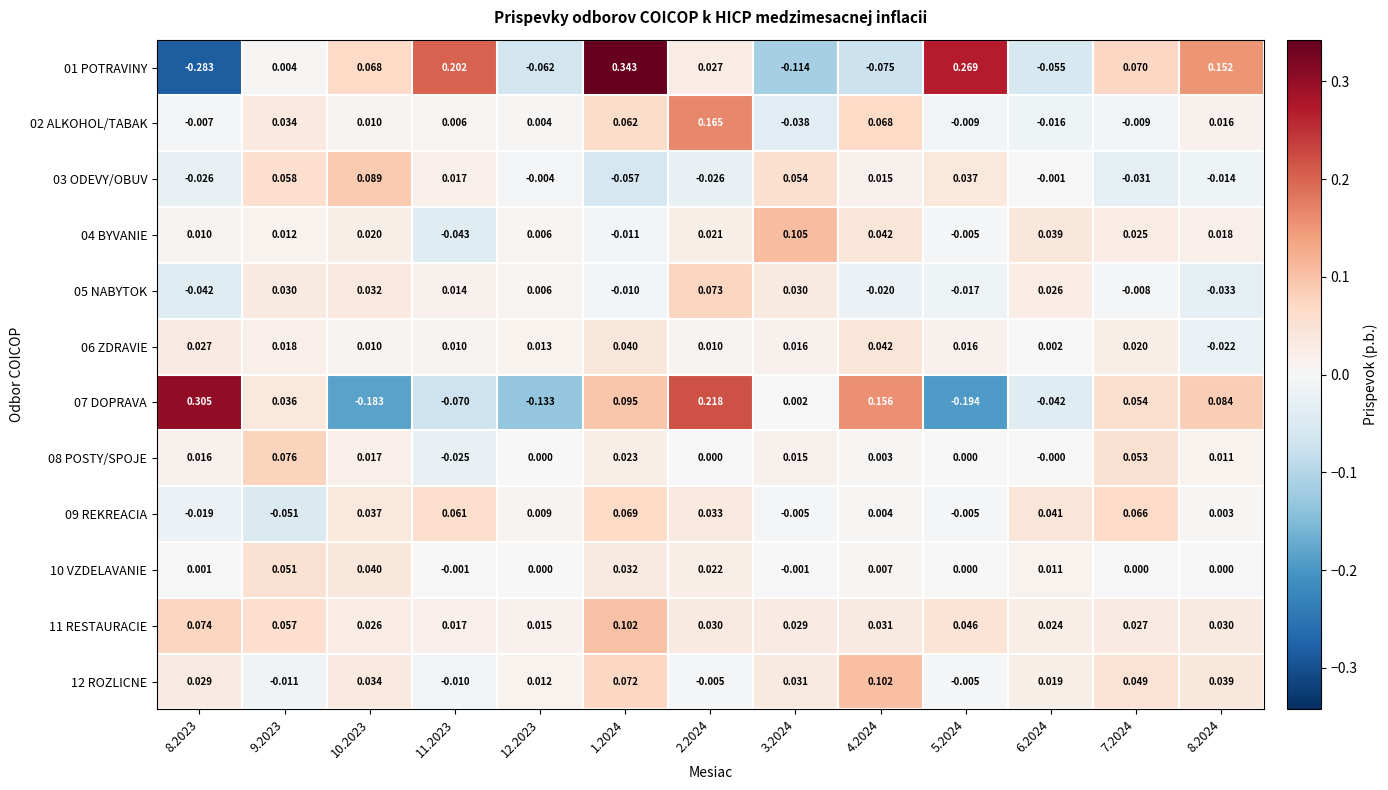

At how many categories does at least one series exceed 0?

13